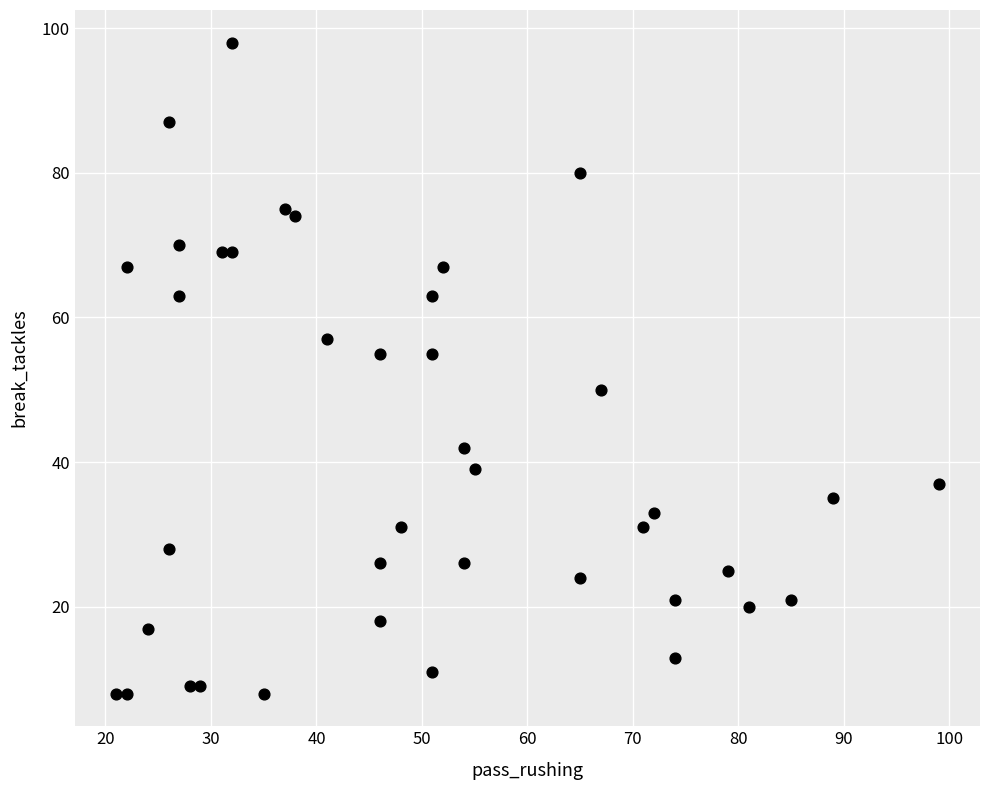

What is the range of Y values (max minus min)?

90